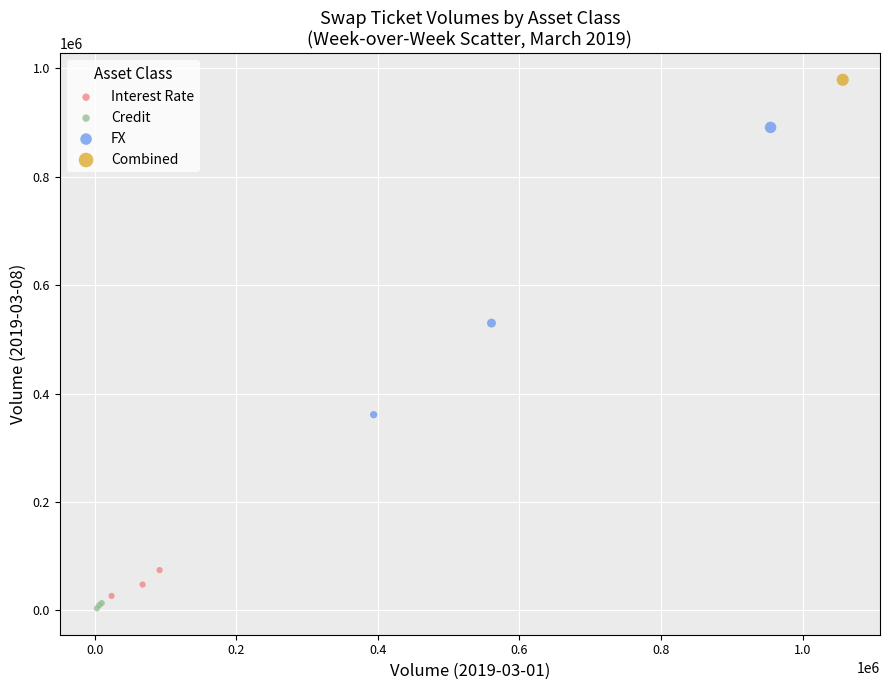

What are all the series names shown in the legend?

Interest Rate, Credit, FX, Combined